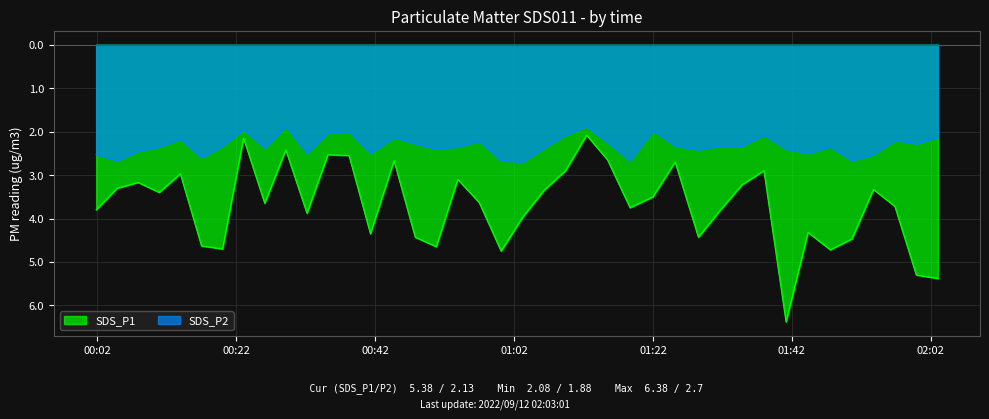

How many data points in SDS_P1 are less than -3?

29